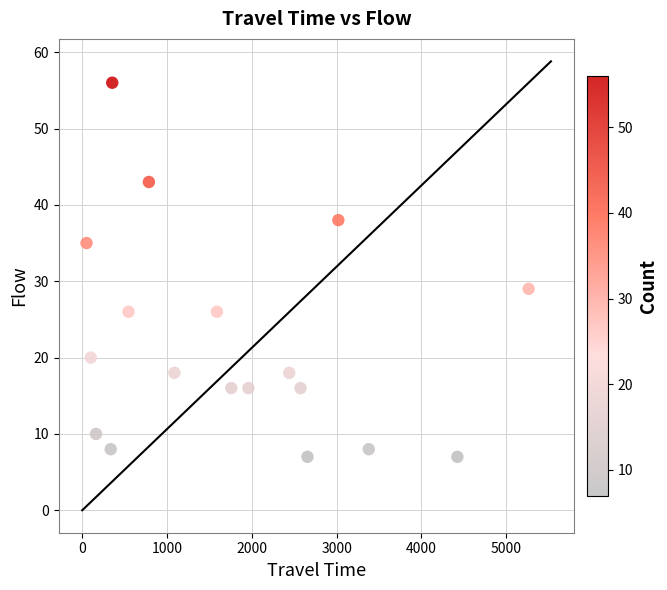

What is the range of Y values (max minus min)?

49